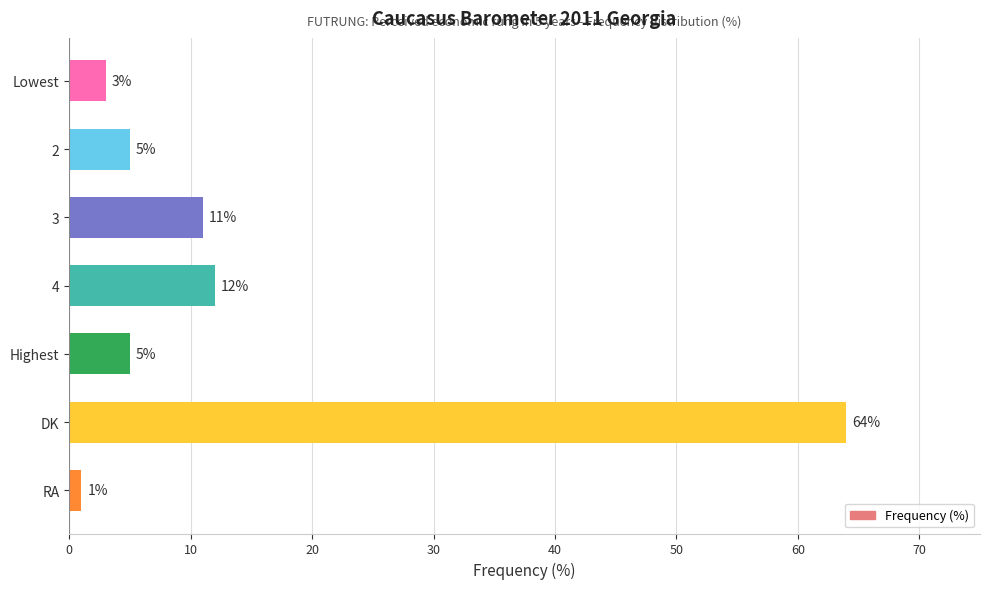

How many series are shown in this chart?

1